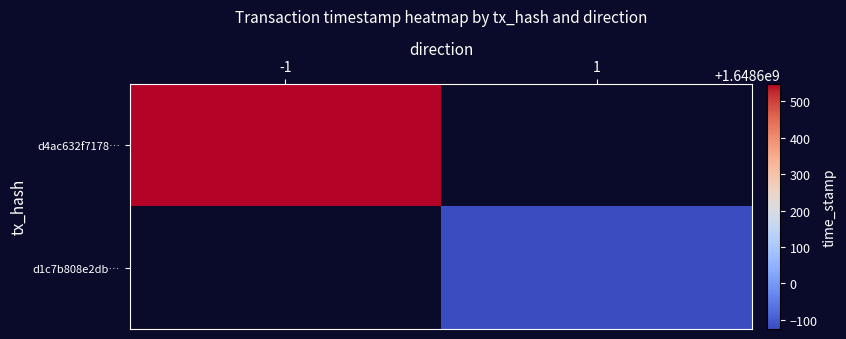

Reading left to right, extract all data points from this chart.

d4ac632f71781fb9372868ab84b273a2385e239: 0=-1	1=1648600548
d1c7b808e2db2c5b2467835b4a225bf515d5596: 0=1	1=1648599875